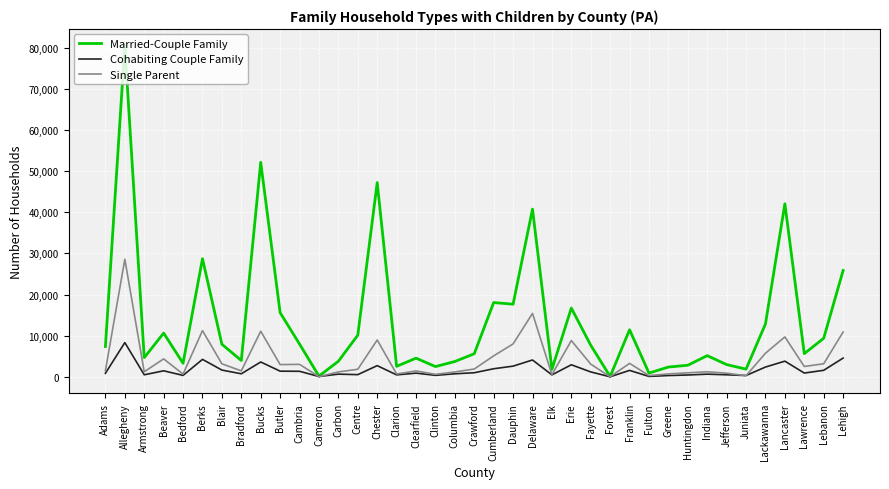

The Married-Couple Family series shows 5644 at Lawrence. True or false?

True